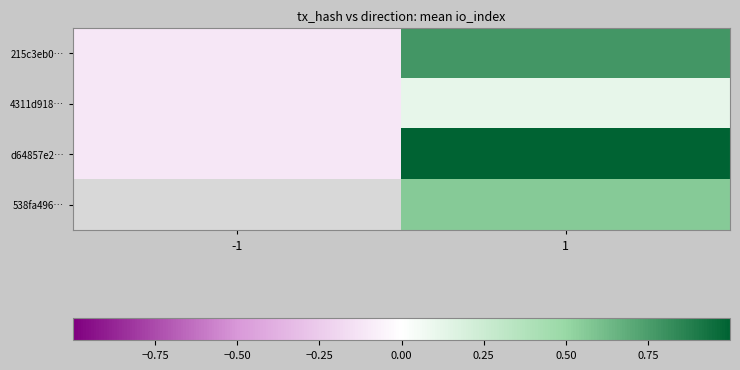

At which label is 215c3eb0… closest to 0?

-1